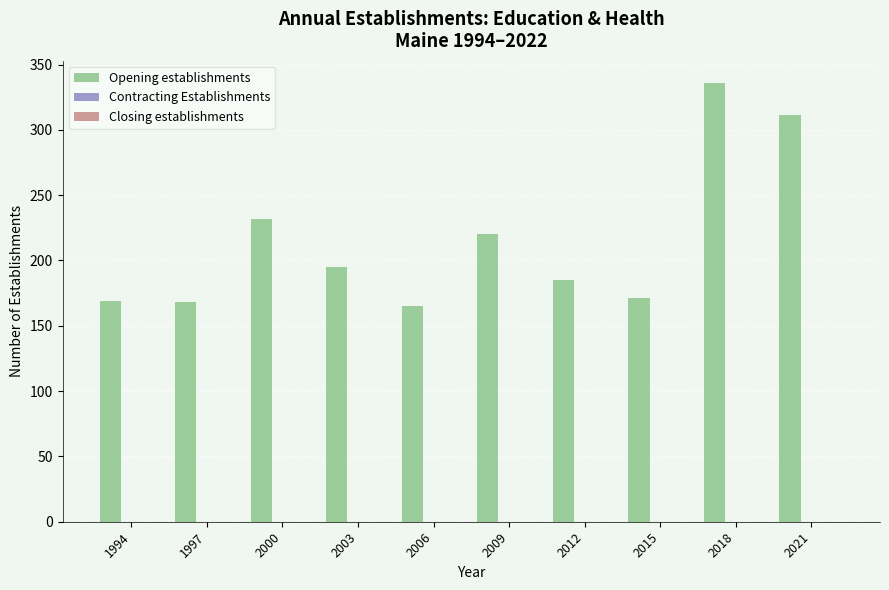

What is the value of the 8th bar from the left?

171